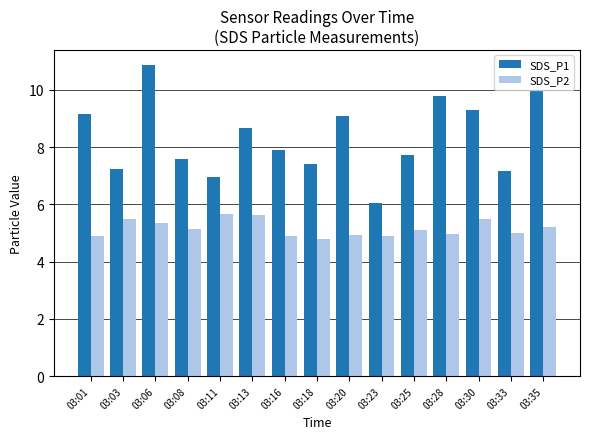

What is the lowest value of the SDS_P1 series?

6.0